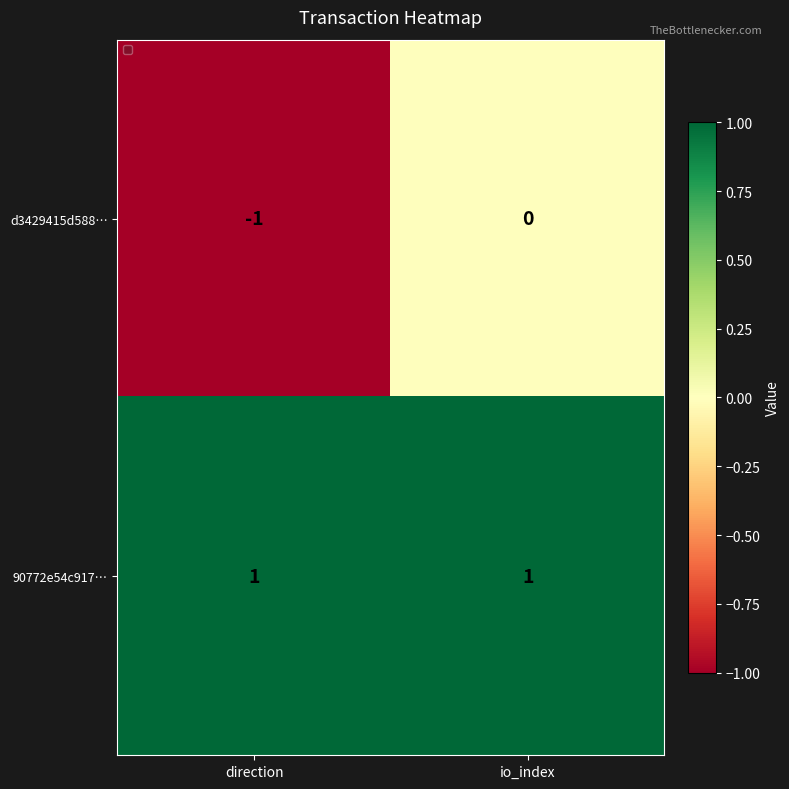

At which label is d3429415d588… closest to 0?

io_index